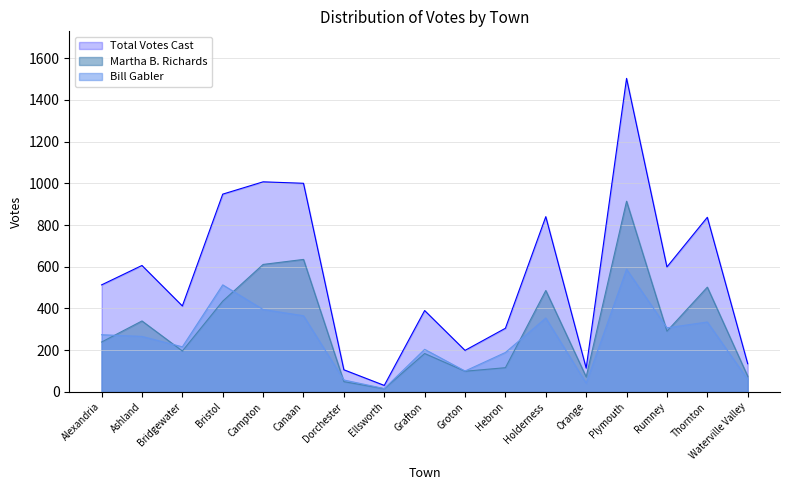

The Total Votes Cast series shows 710 at Bridgewater. True or false?

False